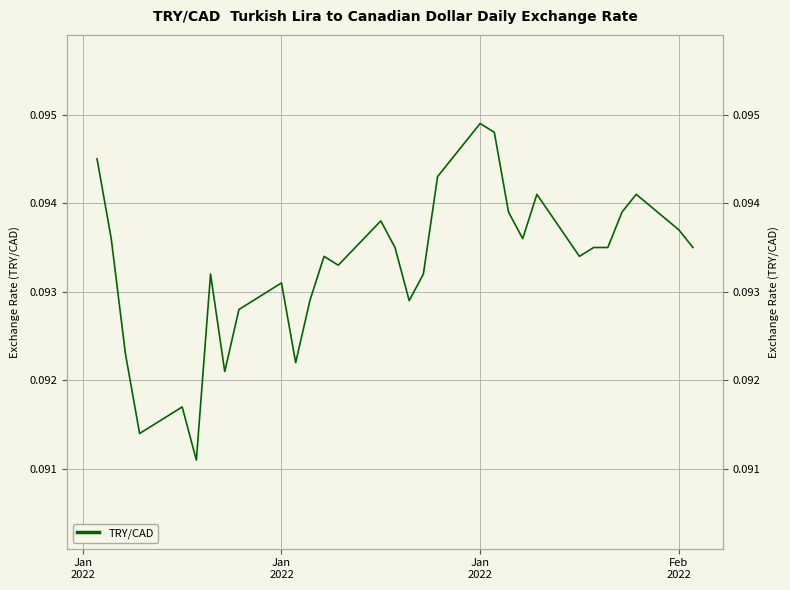

True or false: the data shows 0.2 at 5.

False